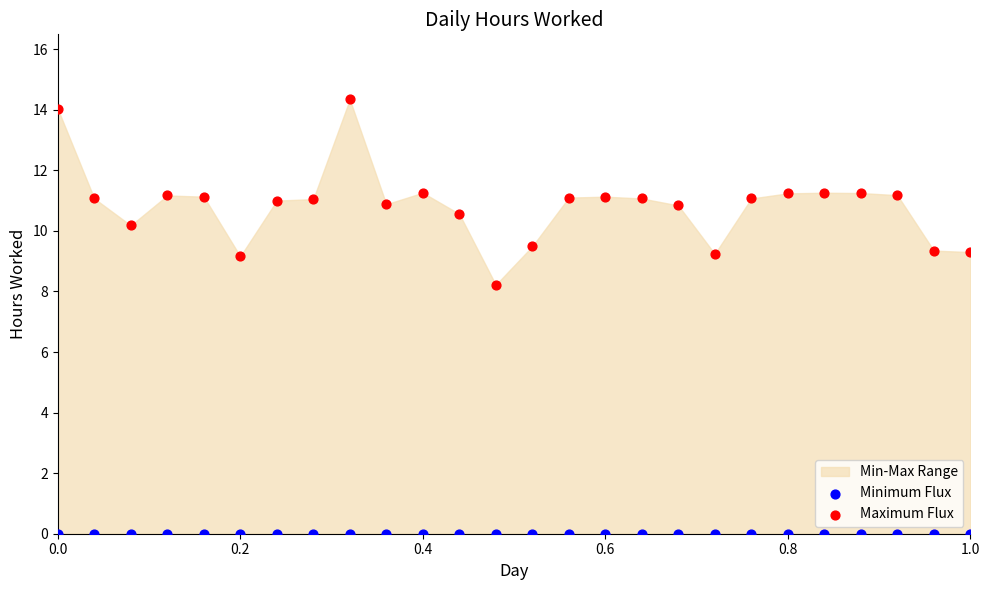

Which series contains the highest Y value?

Maximum Flux